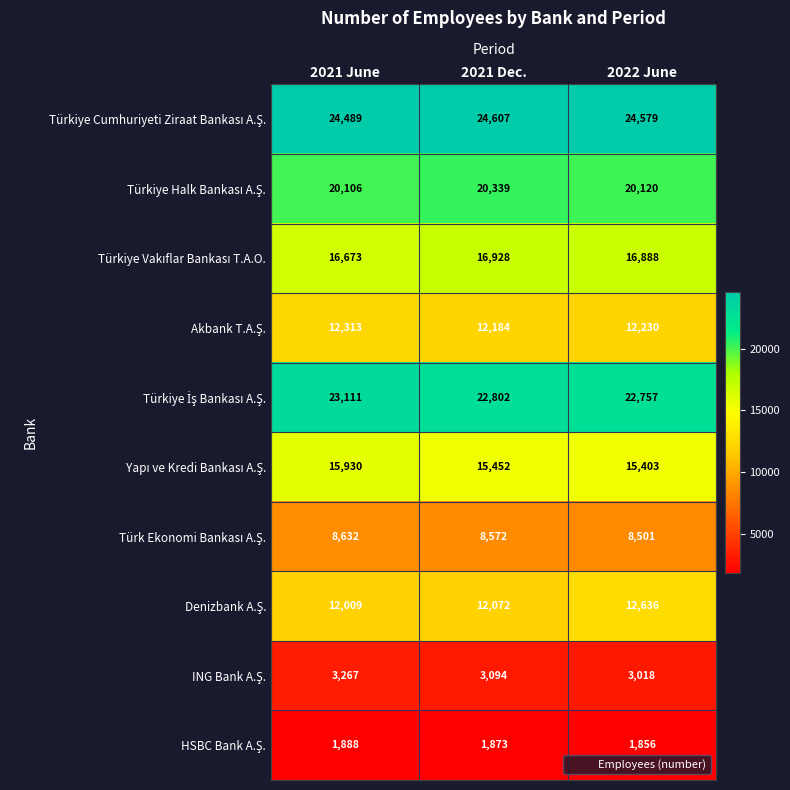

What is the difference between the highest and lowest values at 2021 Dec.?

22734